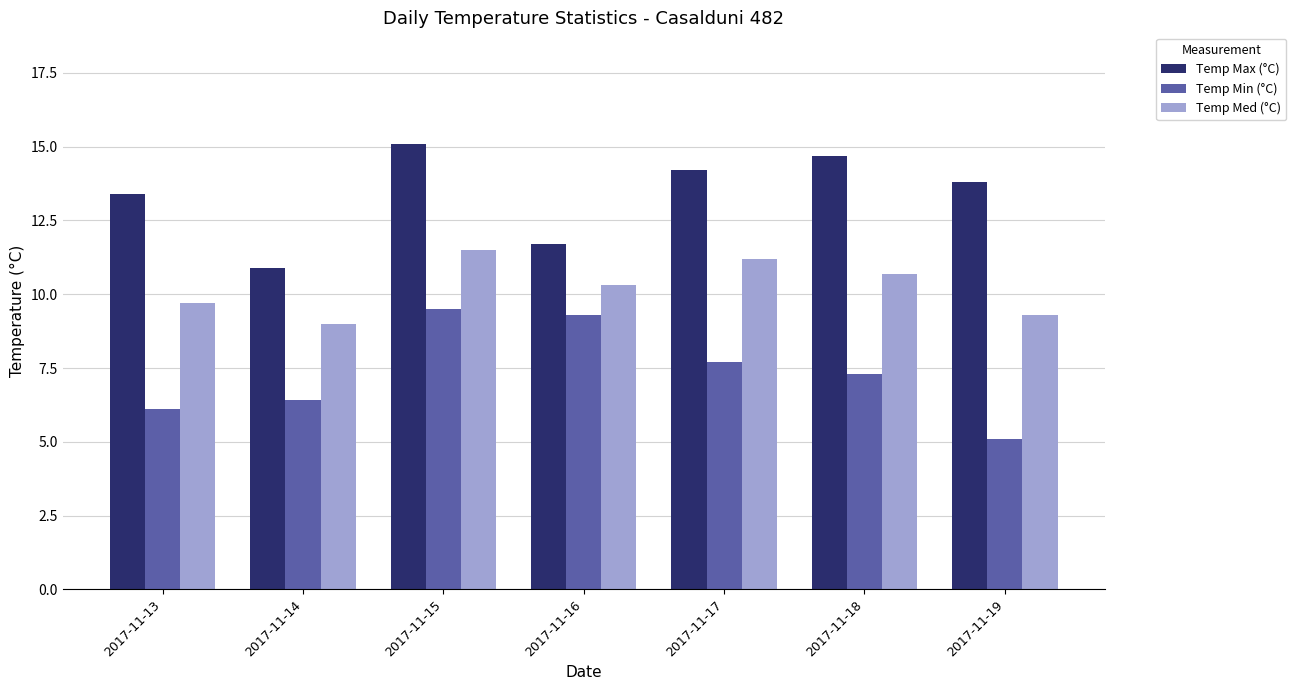

List the series in order of their overall mean, highest first.

Temp Max (°C), Temp Med (°C), Temp Min (°C)